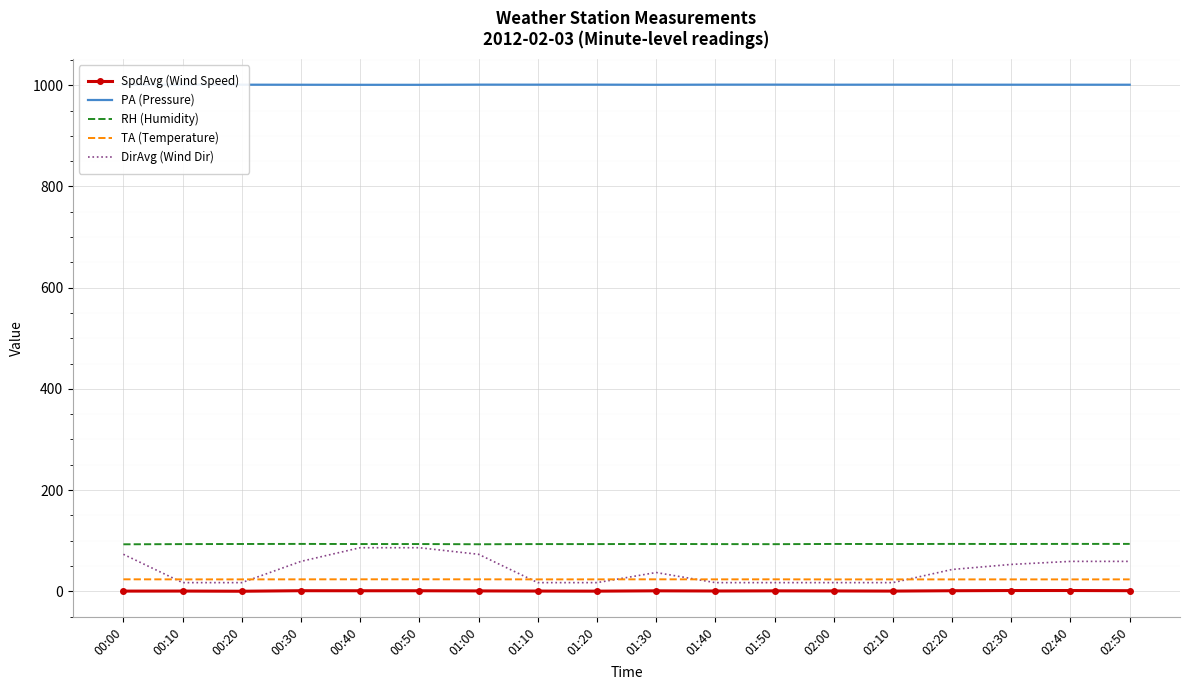

Which series has the largest range (max minus min)?

DirAvg (Wind Dir)